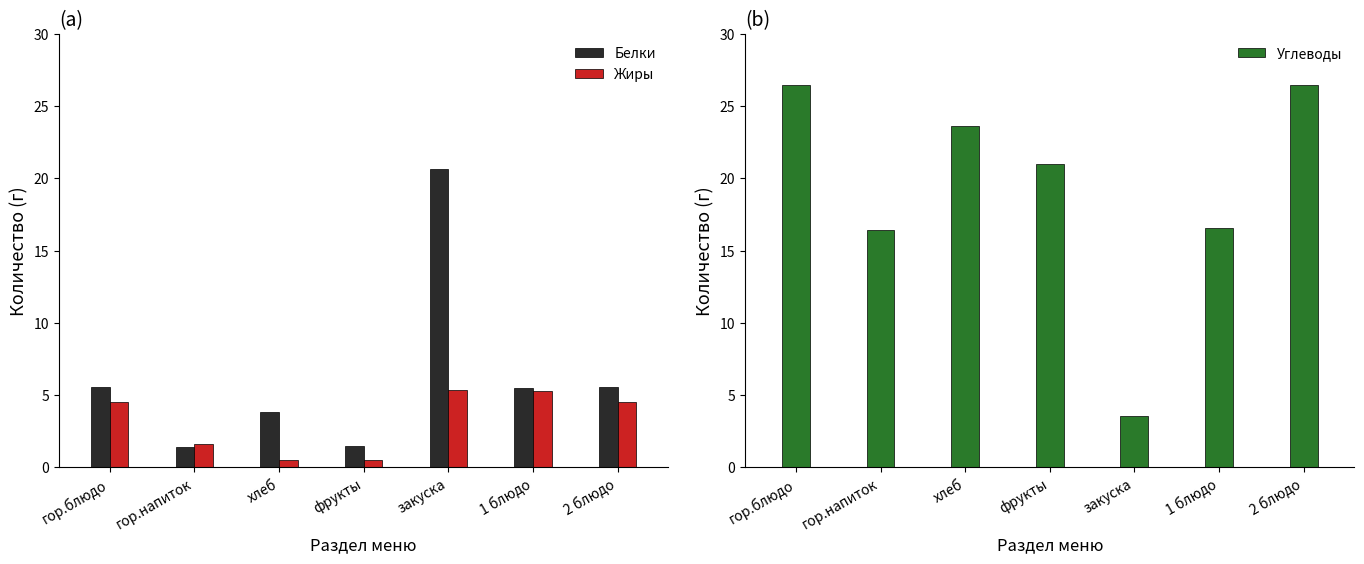

Reading right to left, list all the values displayed in this chart.

Белки: 5.5	5.5	20.7	1.5	3.8	1.4	5.5
Жиры: 4.5	5.3	5.4	0.5	0.5	1.6	4.5
Углеводы: 26.4	16.5	3.5	21.0	23.6	16.4	26.4